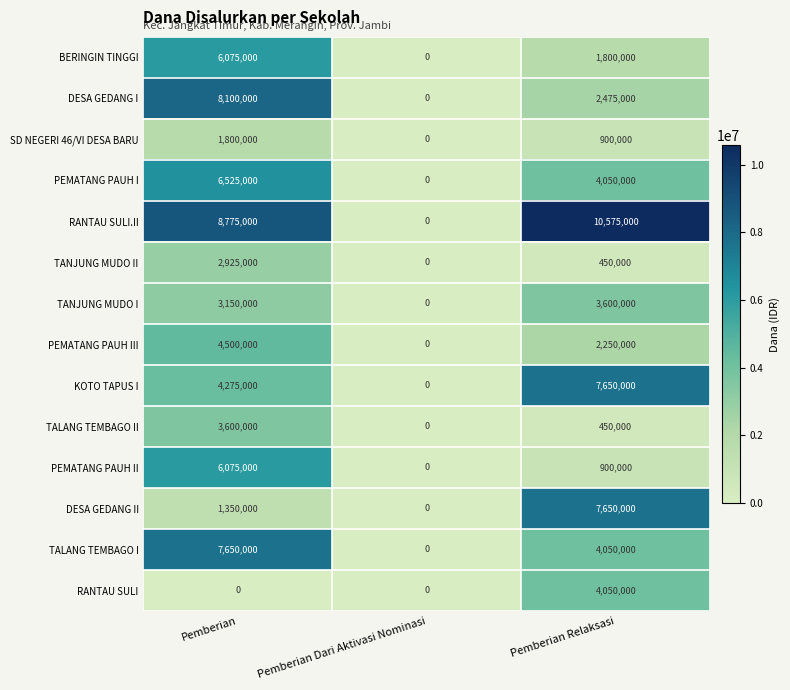

What is the average value of the DESA GEDANG I series?

3525000